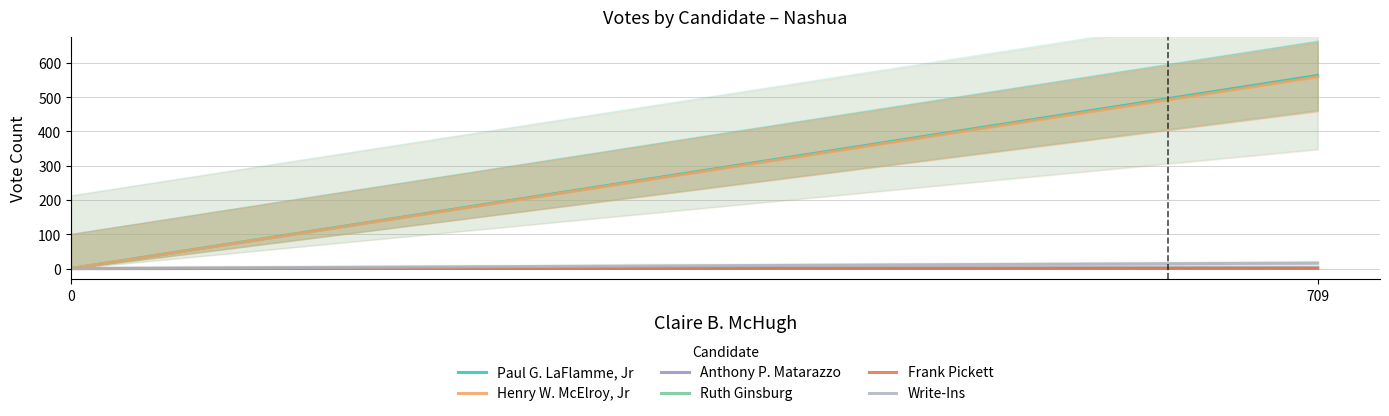

Is the value of Frank Pickett at 0 greater than the value of Henry W. McElroy, Jr at 709?

No